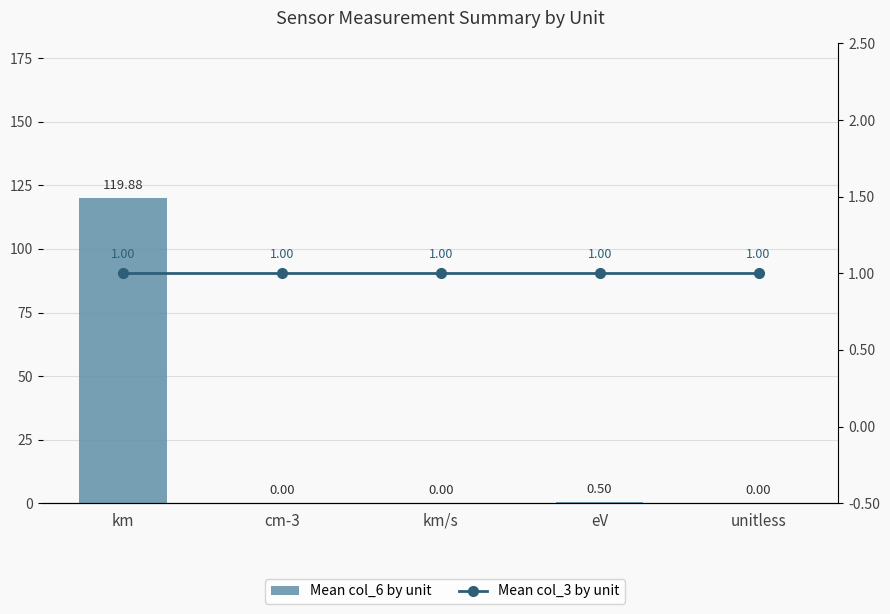

How many values in the Mean col_6 by unit series exceed 0?

2